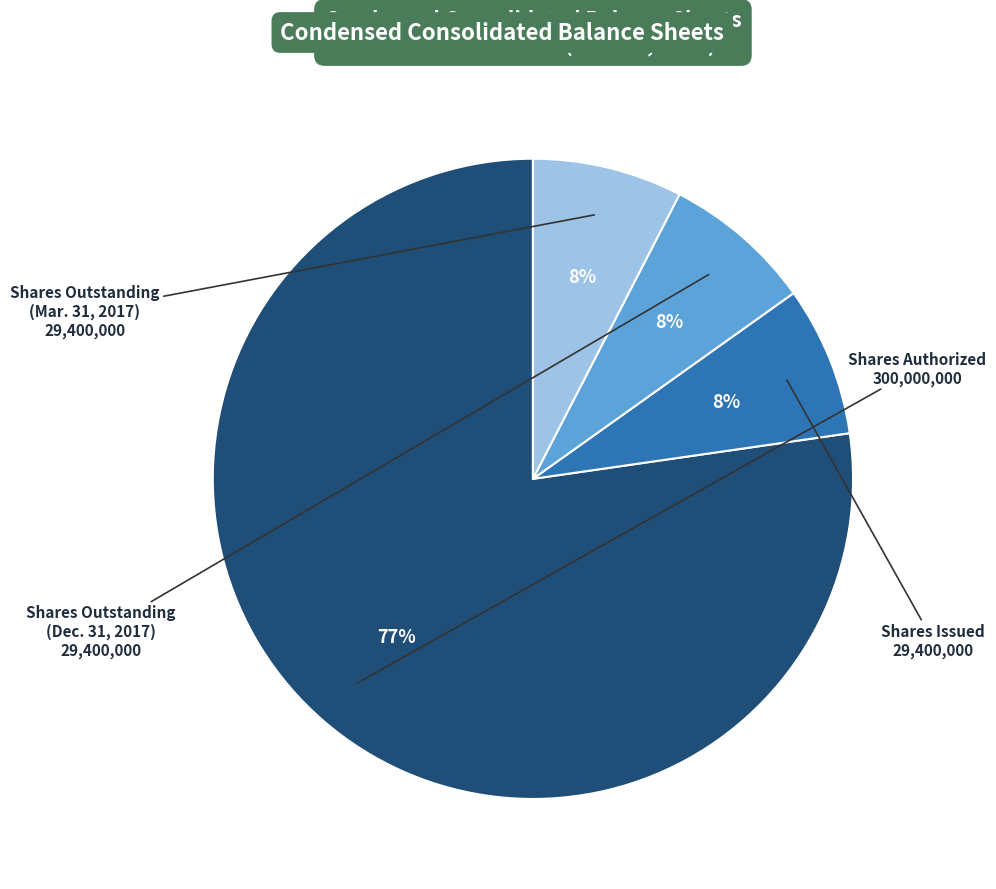

Is there a majority slice in this chart?

Yes